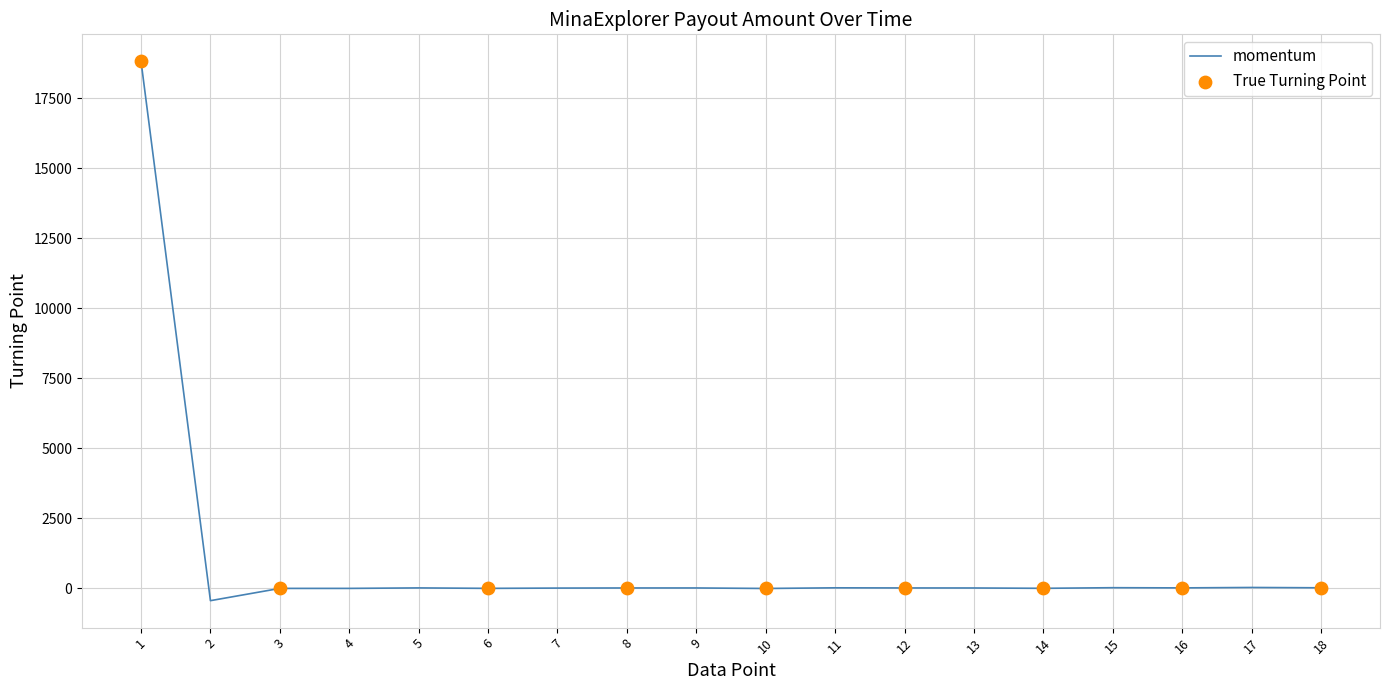

What is the change in value from 1 to 2?

-19277.3